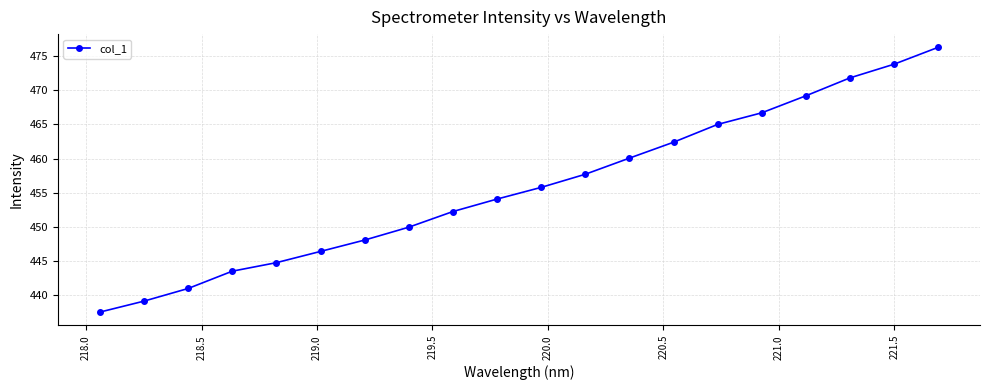

What is the greatest value displayed?

476.2